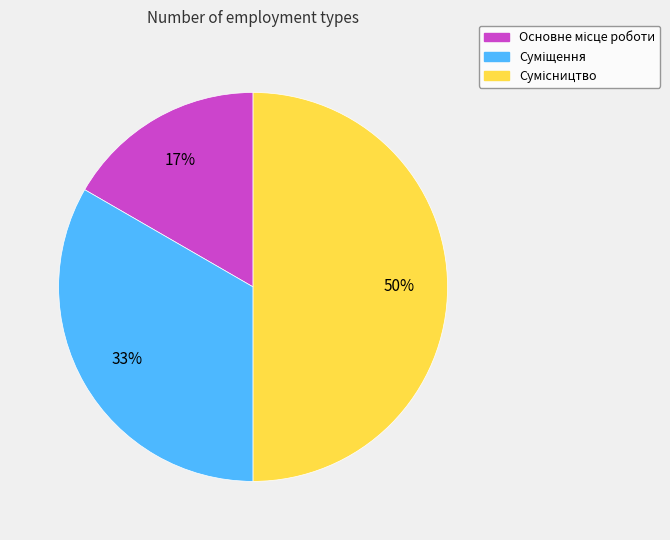

To the nearest percent, what is the average slice percentage?

33%